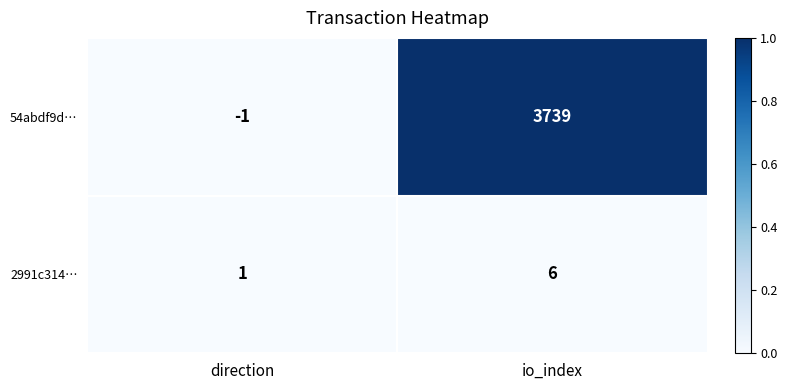

List the series in order of their peak value, lowest first.

2991c314…, 54abdf9d…